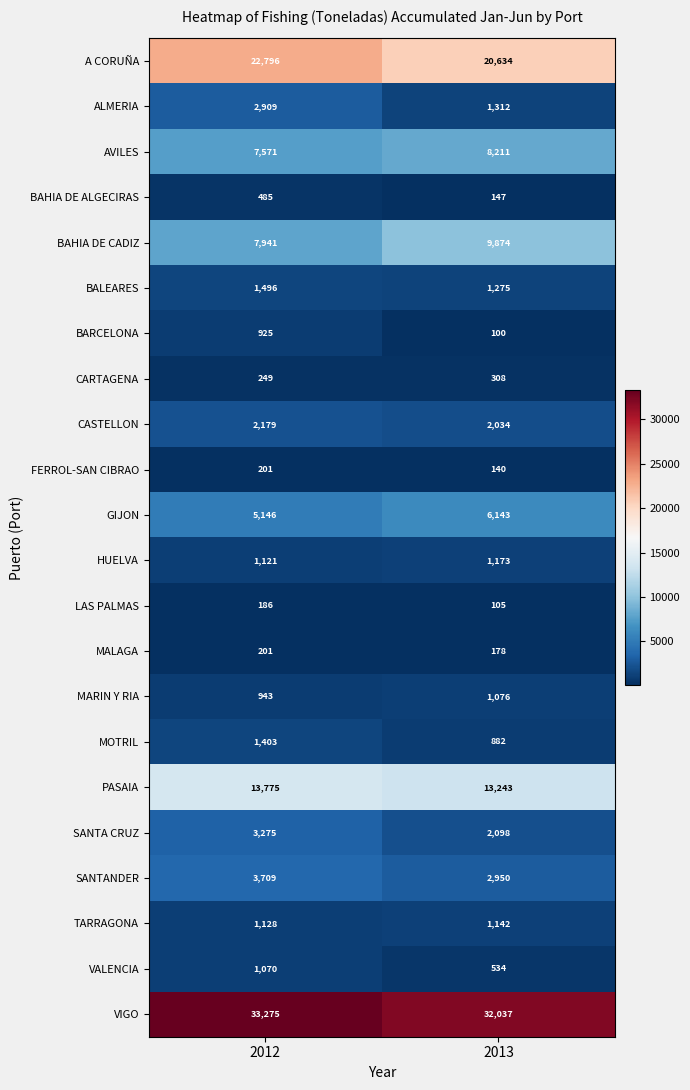

What is the difference between the MALAGA values at 2012 and 2013?

23